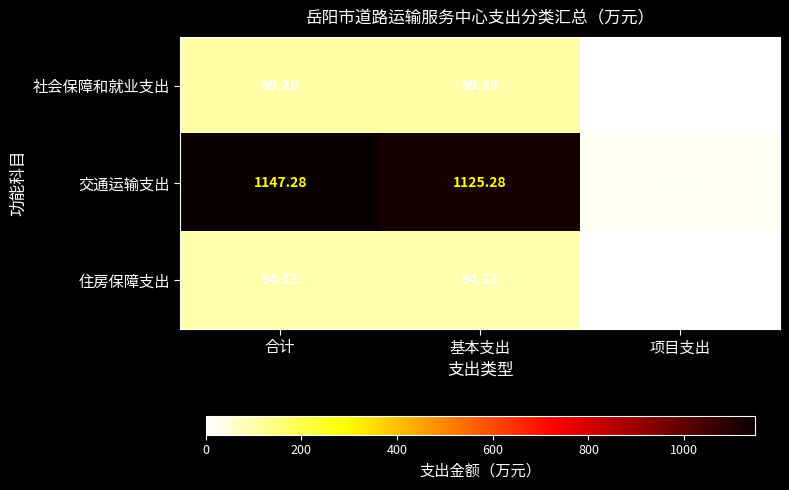

At which category does the chart reach its minimum across all series?

项目支出